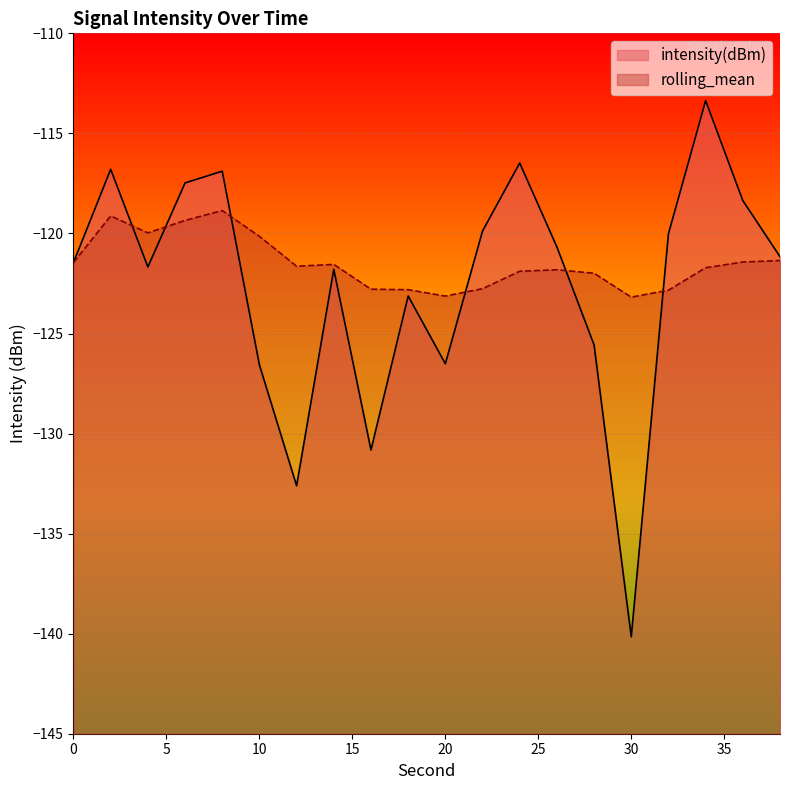

True or false: rolling_mean has a value of -122.8 at 32.

True